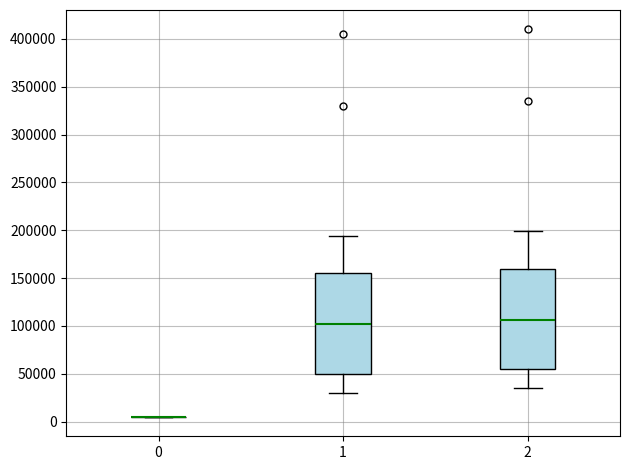

Reading left to right, read every box against the y-axis: the position of its median line, the range the box covers, and the ends of its whiskers. The values are not printed on the chart, so give them approximately, as read against the axis.

0: box collapsed to a line at 5000, whiskers 5000 to 5000
1: median 100000, box 50000 to 155000, whiskers 30000 to 195000
2: median 105000, box 55000 to 160000, whiskers 35000 to 200000